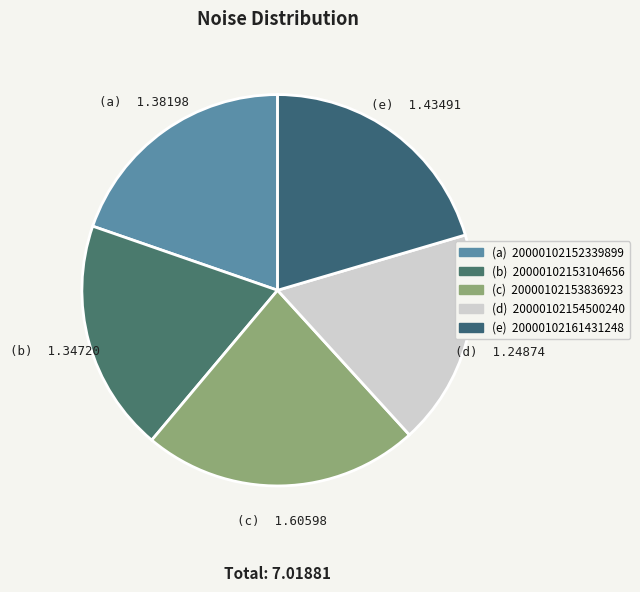

How many slices are in this pie chart?

5